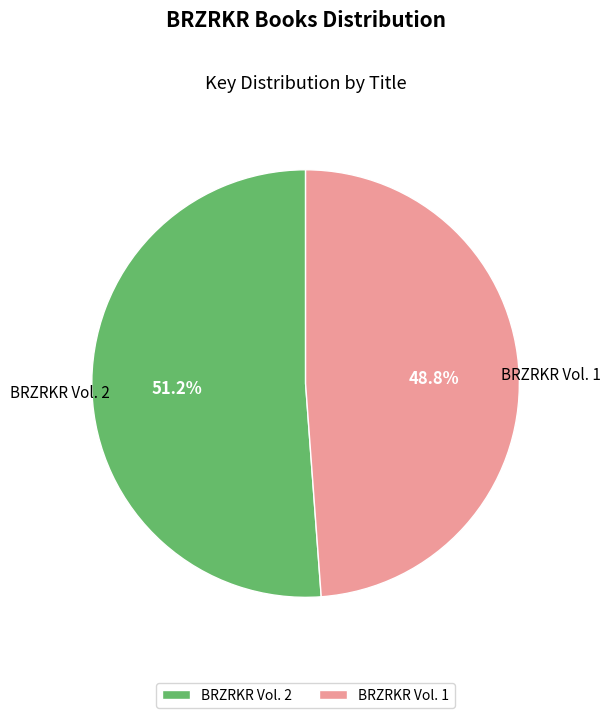

To the nearest percent, what is the average slice percentage?

50%